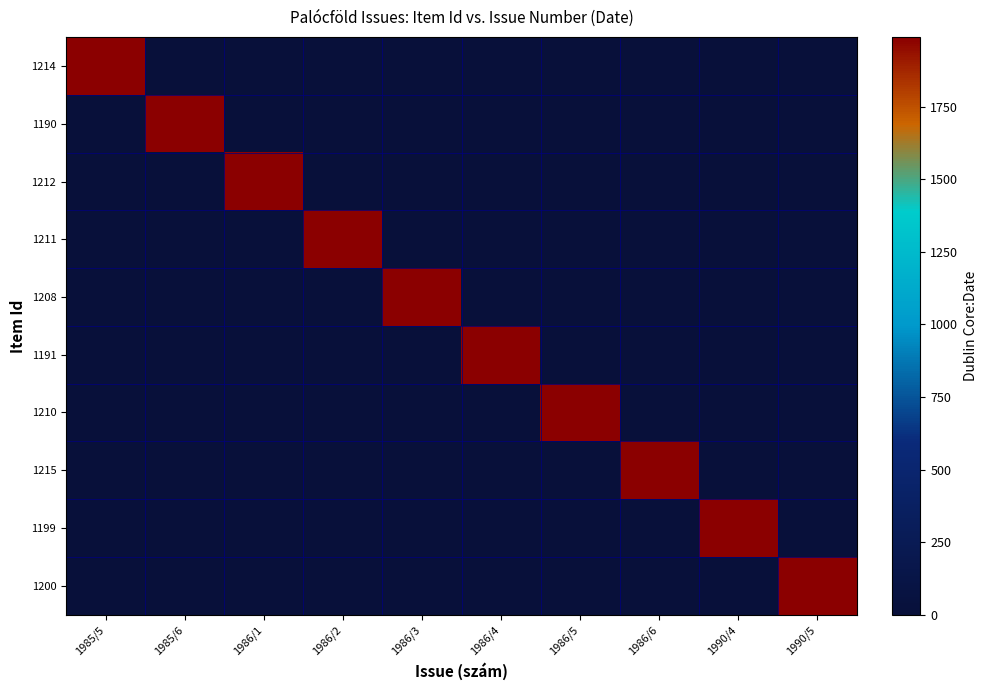

Between 1986/6 and 1986/1, which is larger?

1986/6